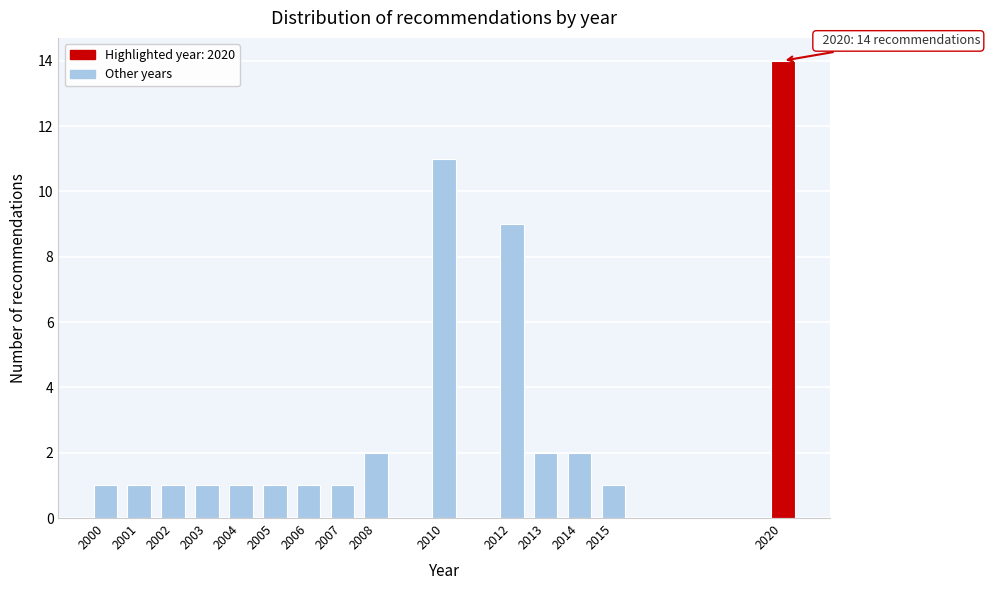

Reading left to right, what are all the values shown in this chart?

2000=1	2001=1	2002=1	2003=1	2004=1	2005=1	2006=1	2007=1	2008=2	2010=11	2012=9	2013=2	2014=2	2015=1	2020=14